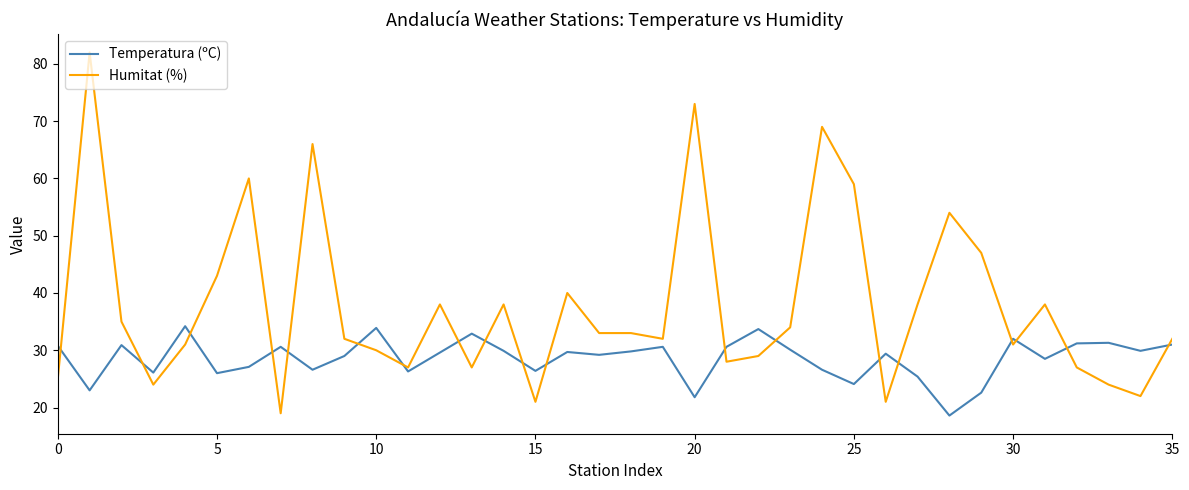

True or false: Humitat (%) and Temperatura (ºC) cross at least once.

True